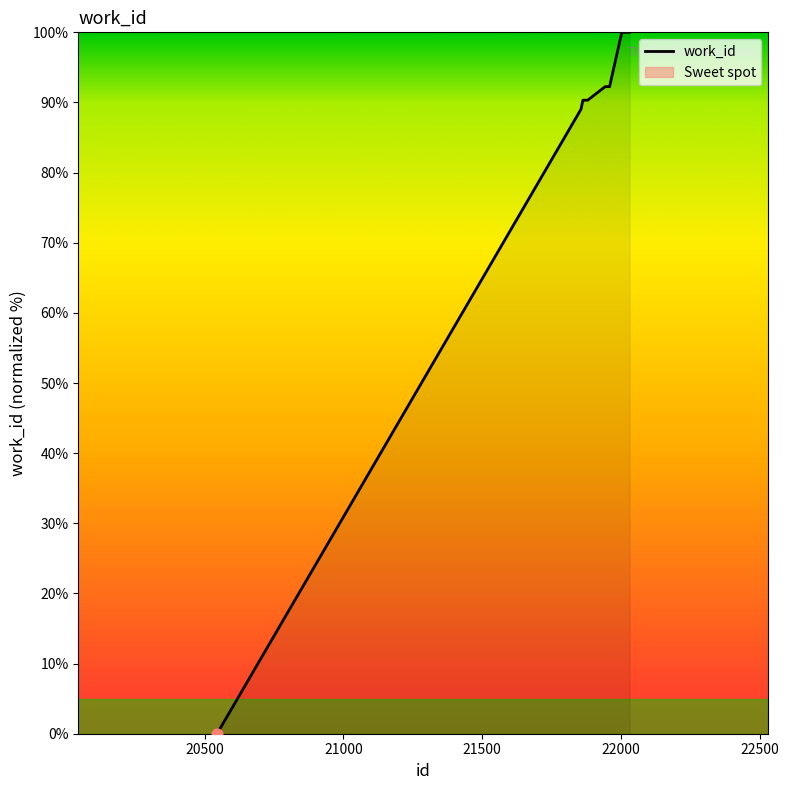

What is the change in value from 21867 to 22031?

+9.7